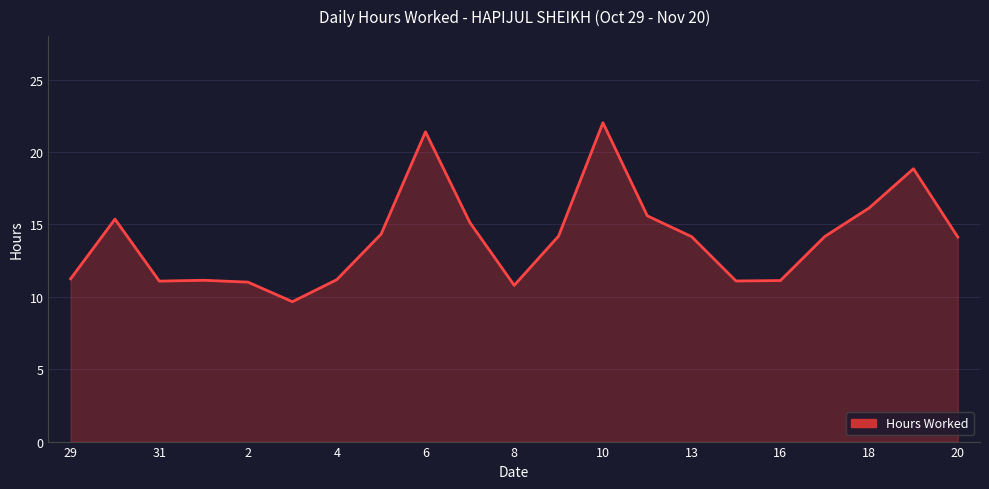

Count the number of values greater than 14.

12